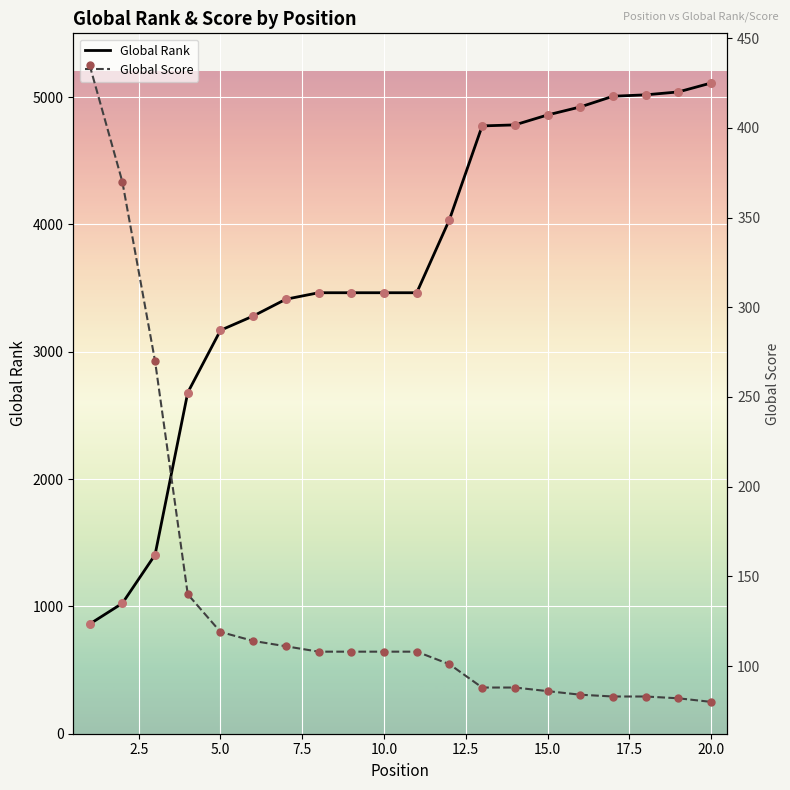

Which series reaches the minimum Y coordinate?

Global Score